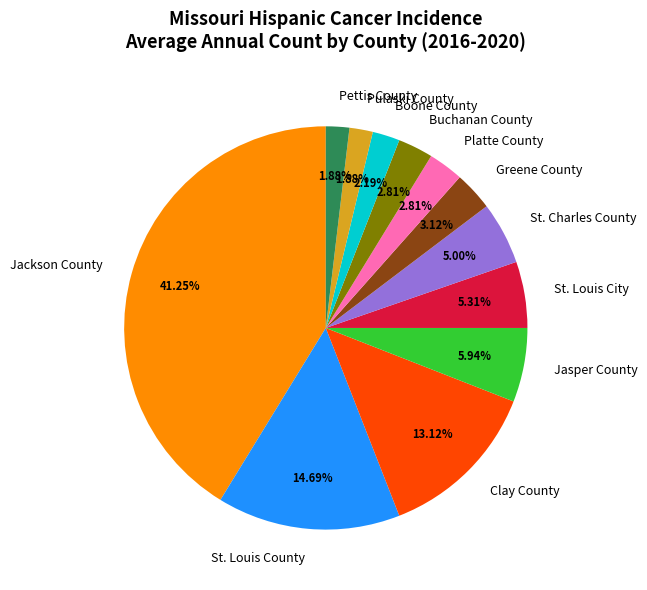

Does Platte County represent more than half of the total?

No